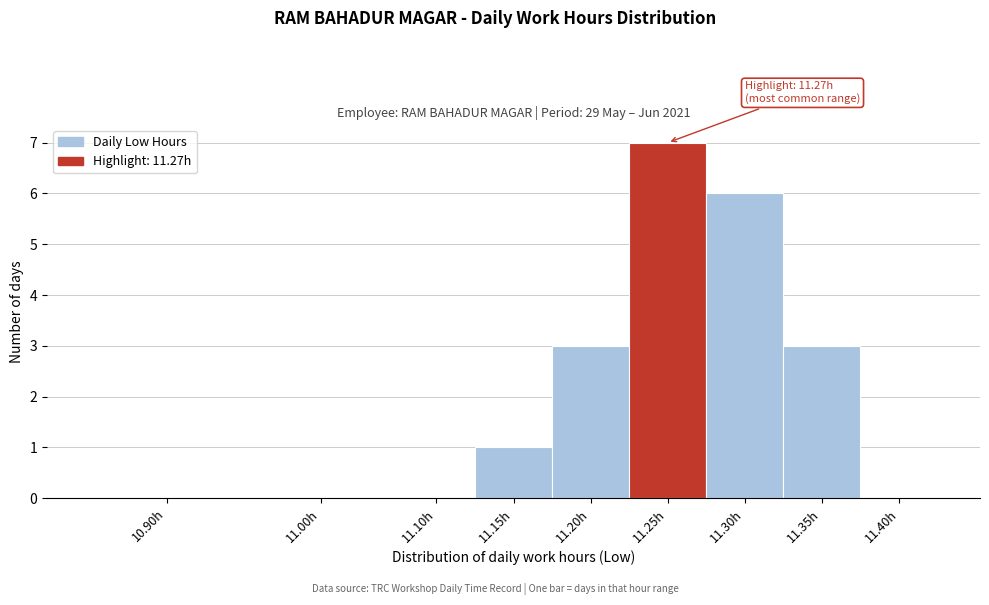

Reading right to left, transcribe all the data shown in this chart.

11.40h=0	11.35h=3	11.30h=6	11.25h=7	11.20h=3	11.15h=1	11.10h=0	11.00h=0	10.90h=0